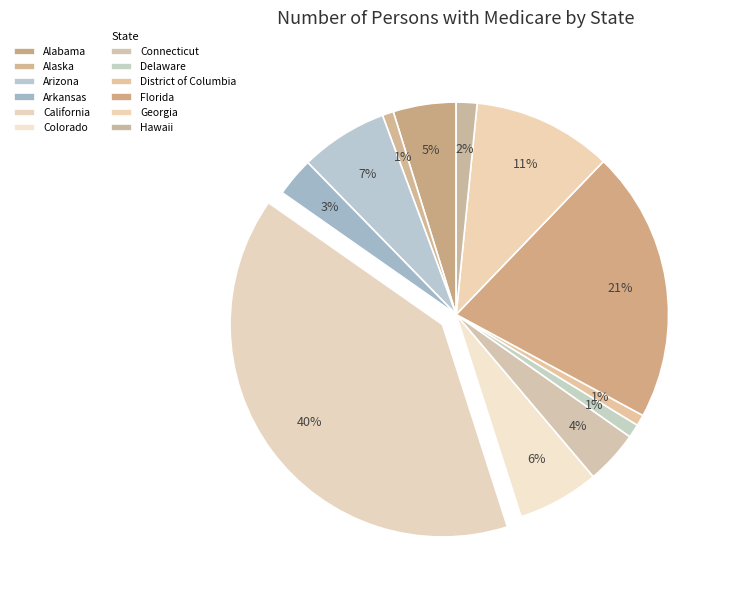

Rank the categories by value from highest to lowest.

California, Florida, Georgia, Arizona, Colorado, Alabama, Connecticut, Arkansas, Hawaii, Delaware, Alaska, District of Columbia